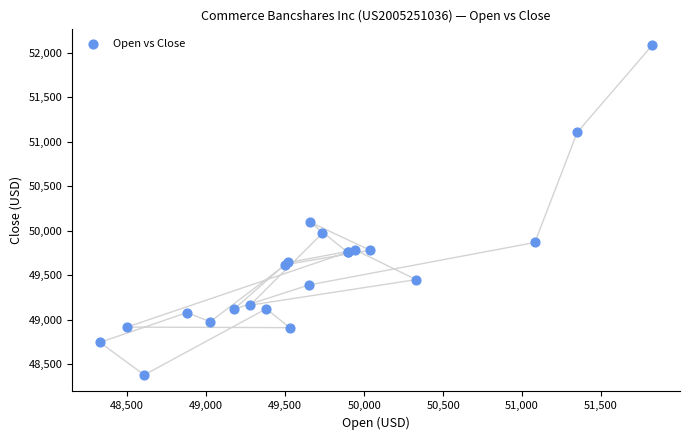

What Y value in the scatter plot is closest to 50234?

50098